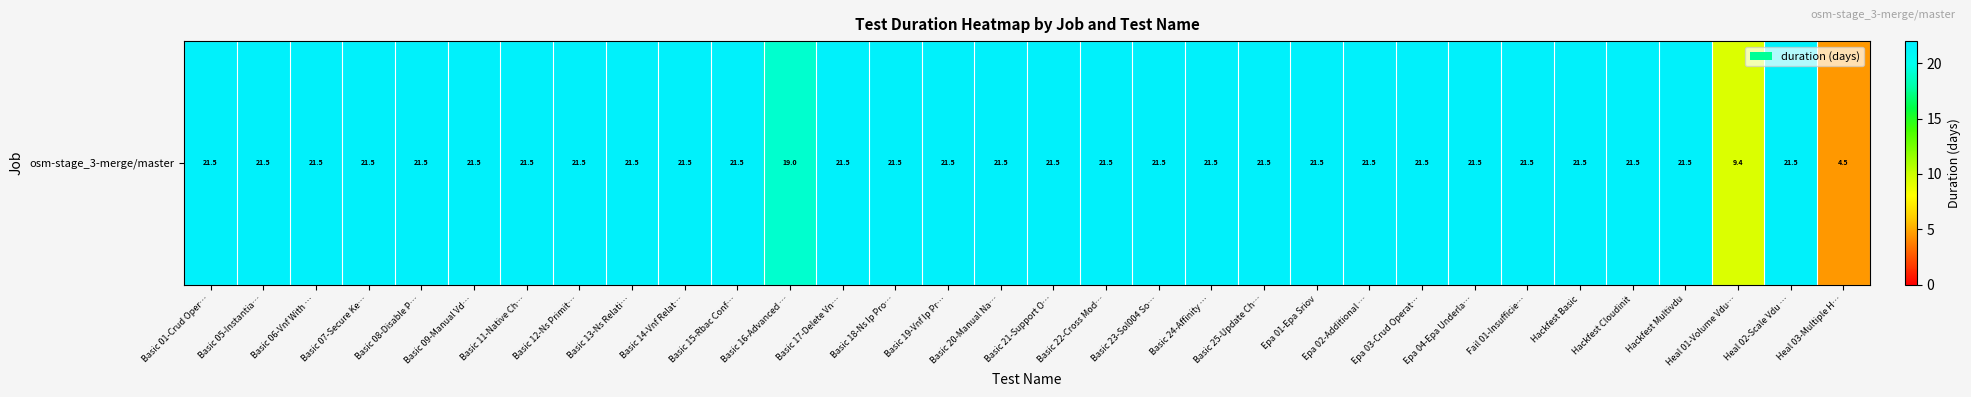

List the labels in order of value, smallest first.

Heal 03-Multiple H…, Heal 01-Volume Vdu…, Basic 16-Advanced …, Basic 01-Crud Oper…, Basic 05-Instantia…, Basic 06-Vnf With …, Basic 07-Secure Ke…, Basic 08-Disable P…, Basic 09-Manual Vd…, Basic 11-Native Ch…, Basic 12-Ns Primit…, Basic 13-Ns Relati…, Basic 14-Vnf Relat…, Basic 15-Rbac Conf…, Basic 17-Delete Vn…, Basic 18-Ns Ip Pro…, Basic 19-Vnf Ip Pr…, Basic 20-Manual Na…, Basic 21-Support O…, Basic 22-Cross Mod…, Basic 23-Sol004 So…, Basic 24-Affinity …, Basic 25-Update Ch…, Epa 01-Epa Sriov, Epa 02-Additional …, Epa 03-Crud Operat…, Epa 04-Epa Underla…, Fail 01-Insufficie…, Hackfest Basic, Hackfest Cloudinit, Hackfest Multivdu, Heal 02-Scale Vdu …